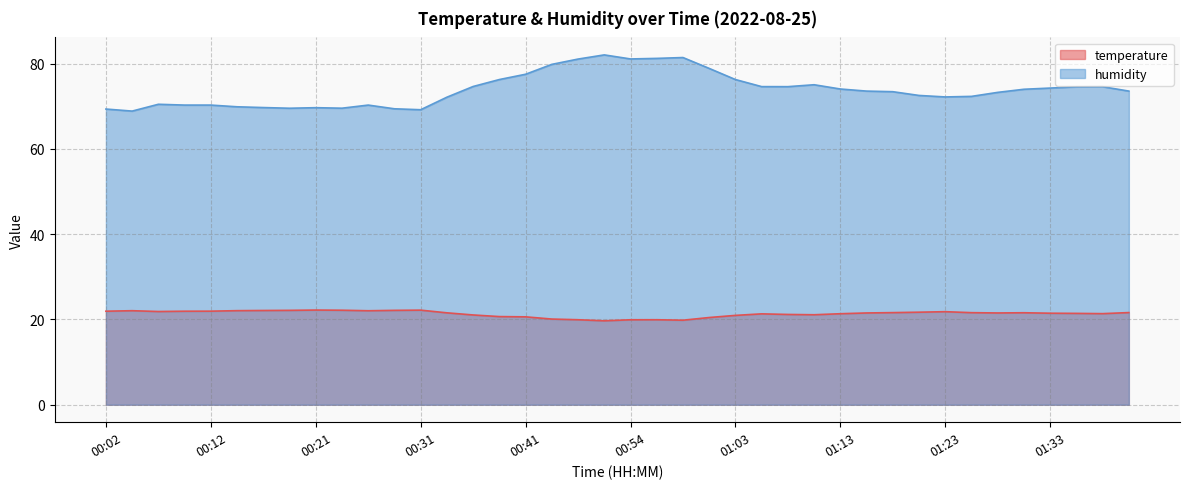

Does the chart display data point markers on the line(s)?

No